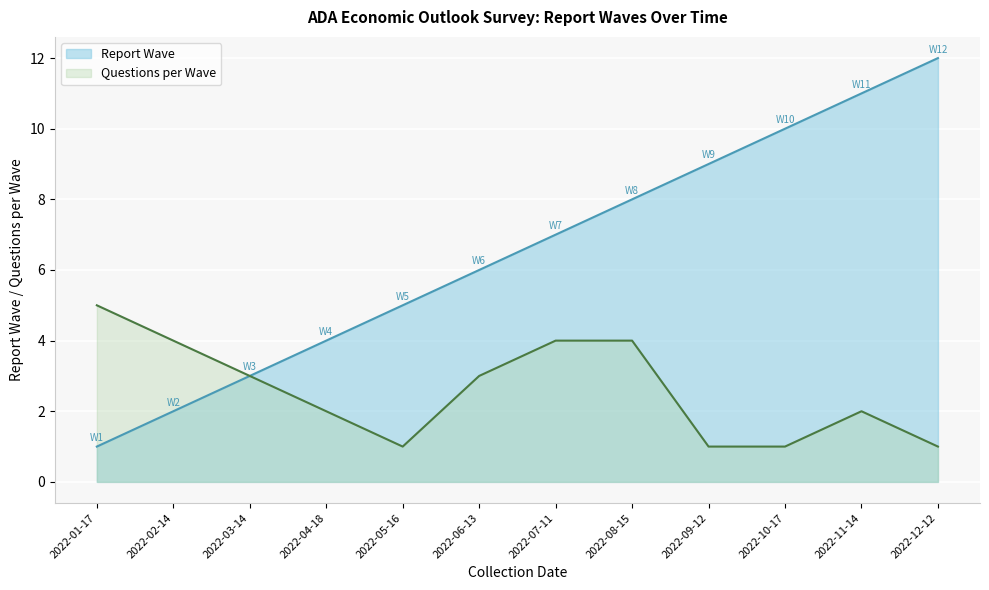

List the labels in order of value, largest first.

2022-12-12, 2022-11-14, 2022-10-17, 2022-09-12, 2022-08-15, 2022-07-11, 2022-06-13, 2022-05-16, 2022-04-18, 2022-03-14, 2022-02-14, 2022-01-17